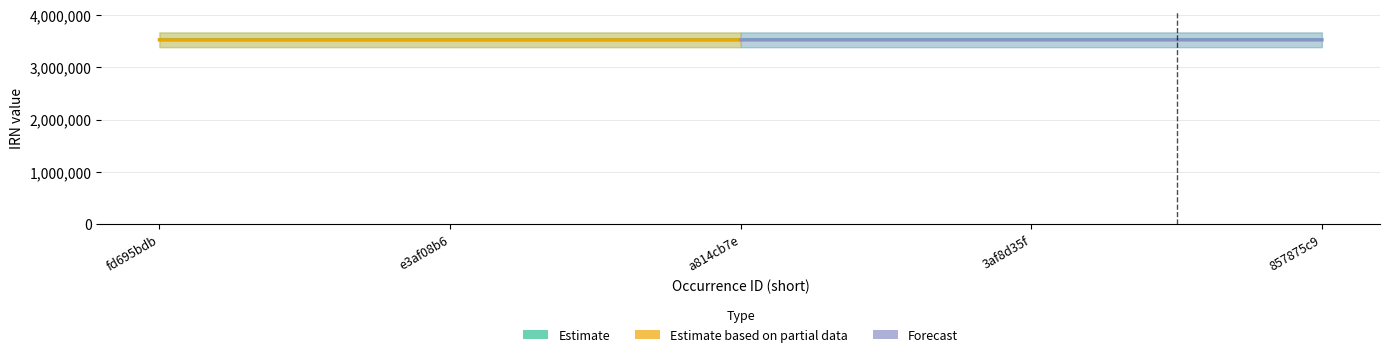

What is the label of the 3rd point from the left?

a814cb7e